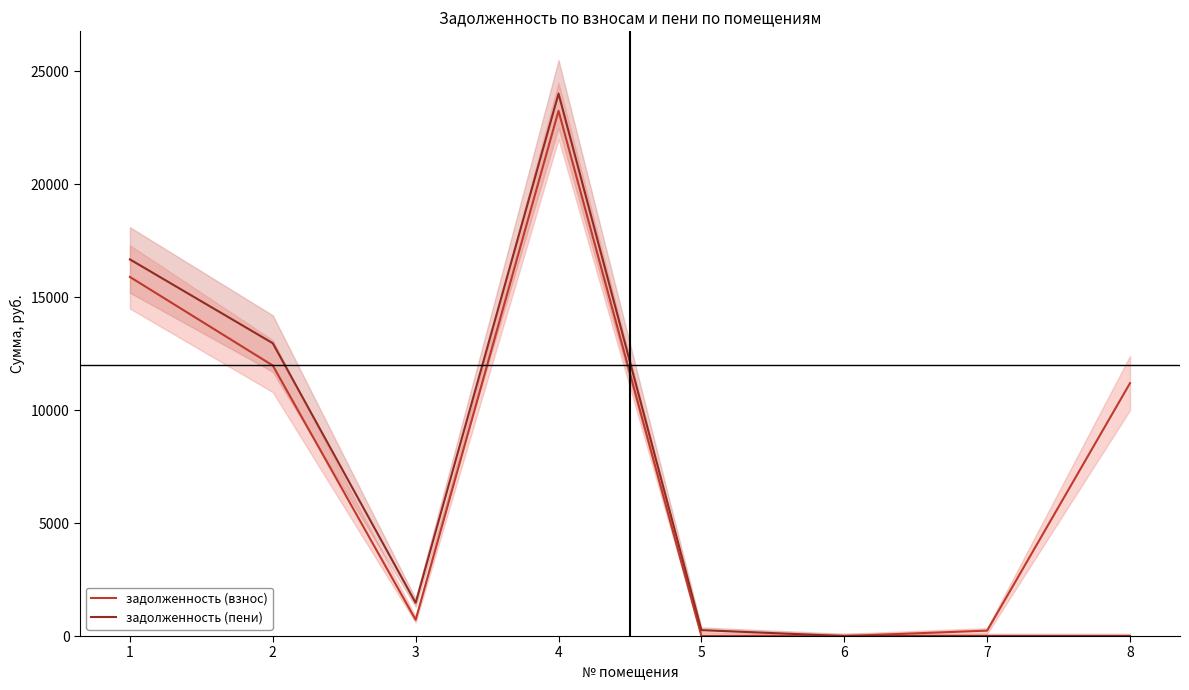

Rank the series at 6 from highest to lowest value.

задолженность (взнос), задолженность (пени)